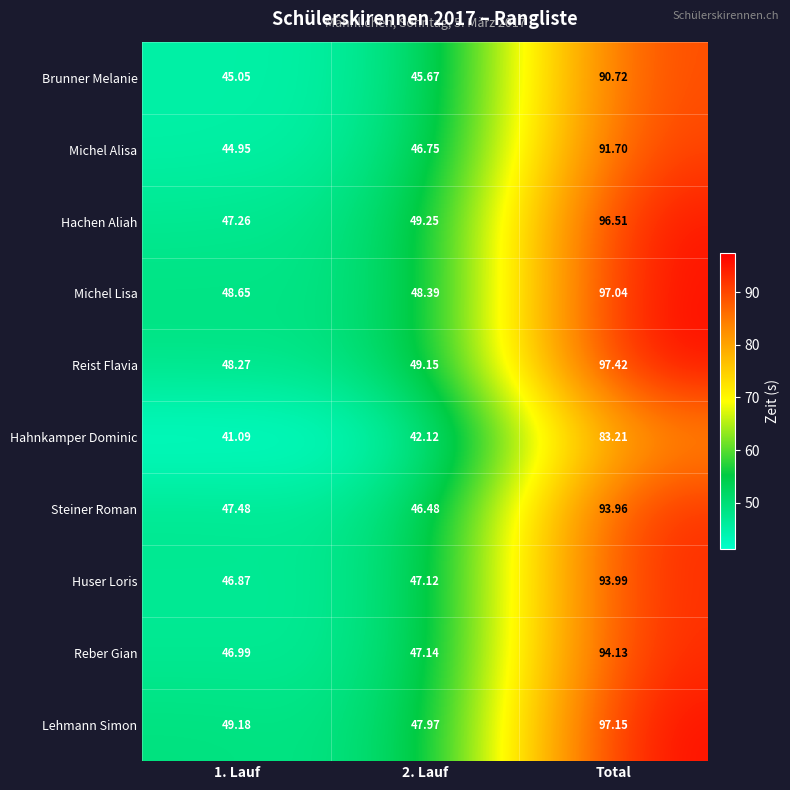

Between 2. Lauf and Total, which series saw the biggest shift?

Lehmann Simon